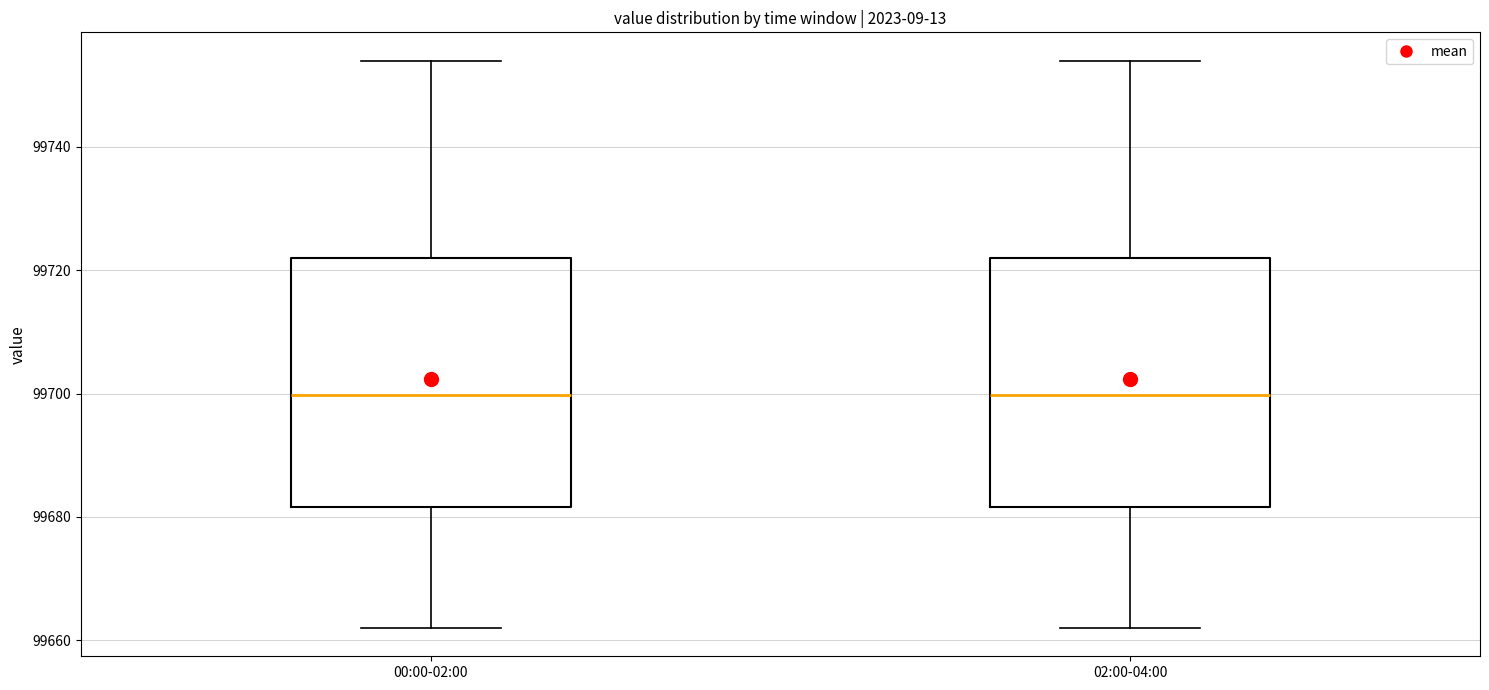

Reading left to right, read every box against the y-axis: the position of its median line, the range the box covers, and the ends of its whiskers. The values are not printed on the chart, so give them approximately, as read against the axis.

00:00-02:00: median 99700, box 99682 to 99722, whiskers 99662 to 99754
02:00-04:00: median 99700, box 99682 to 99722, whiskers 99662 to 99754